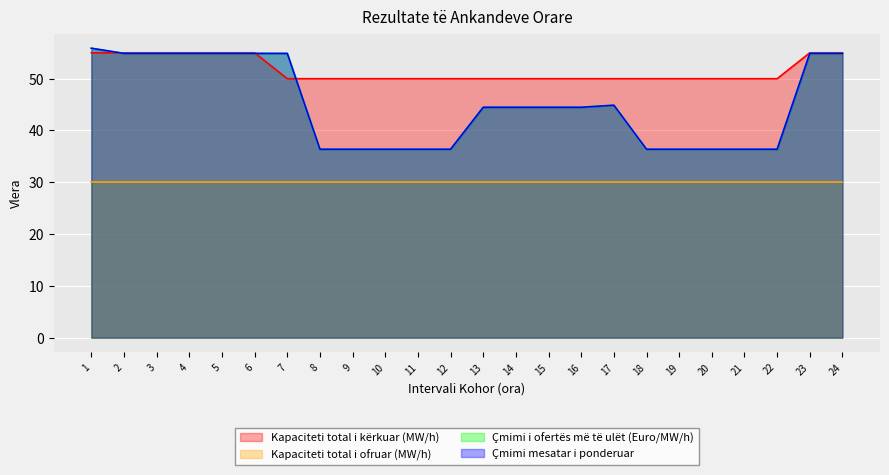

True or false: Çmimi mesatar i ponderuar and Çmimi i ofertës më të ulët (Euro/MW/h) intersect in this chart.

False